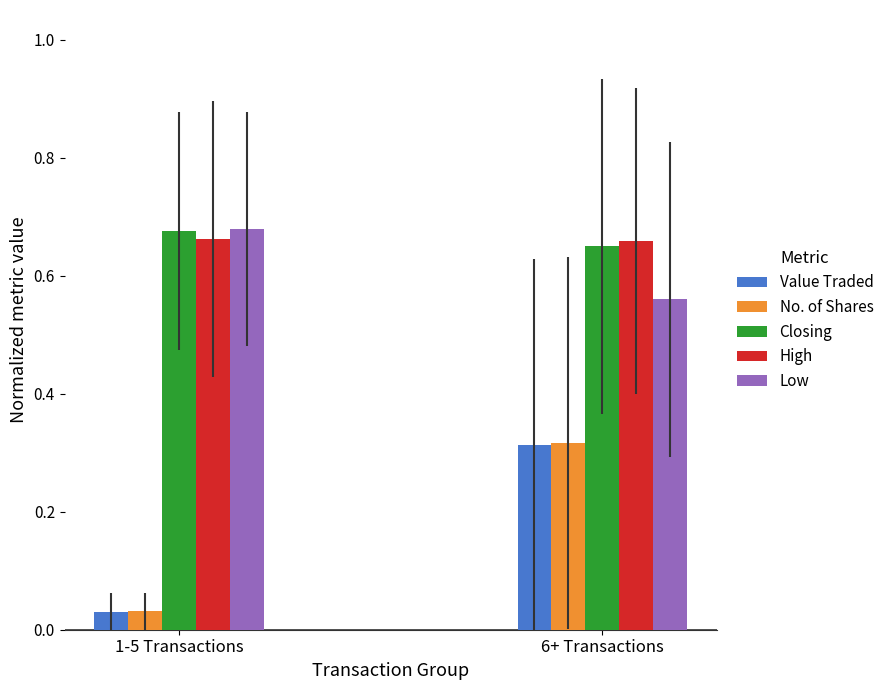

What is the label of the 2nd bar from the right?

1-5 Transactions